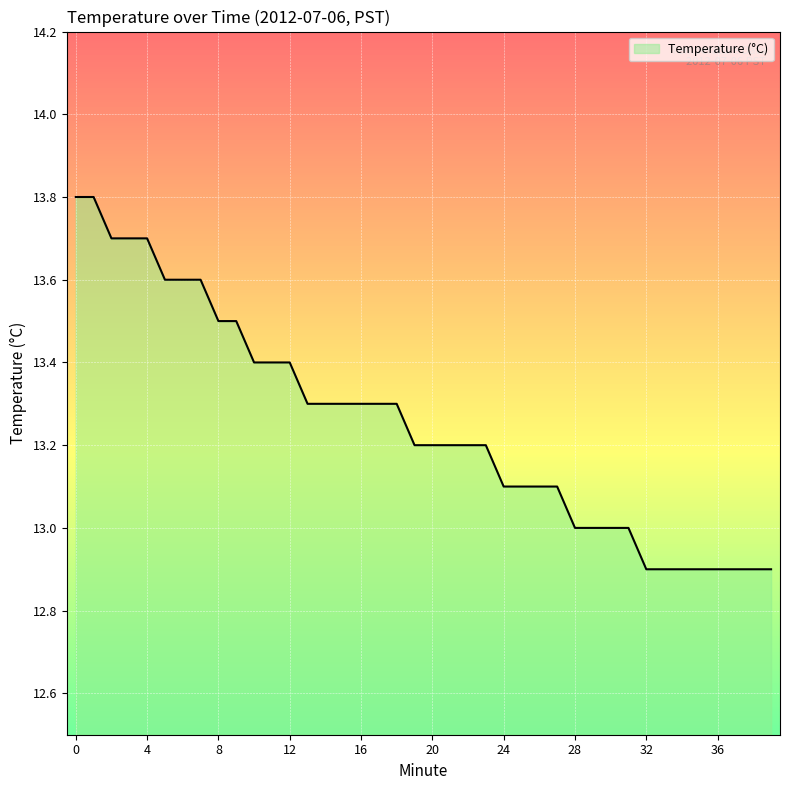

What is the lowest value of the Temperature (°C) series?

12.9